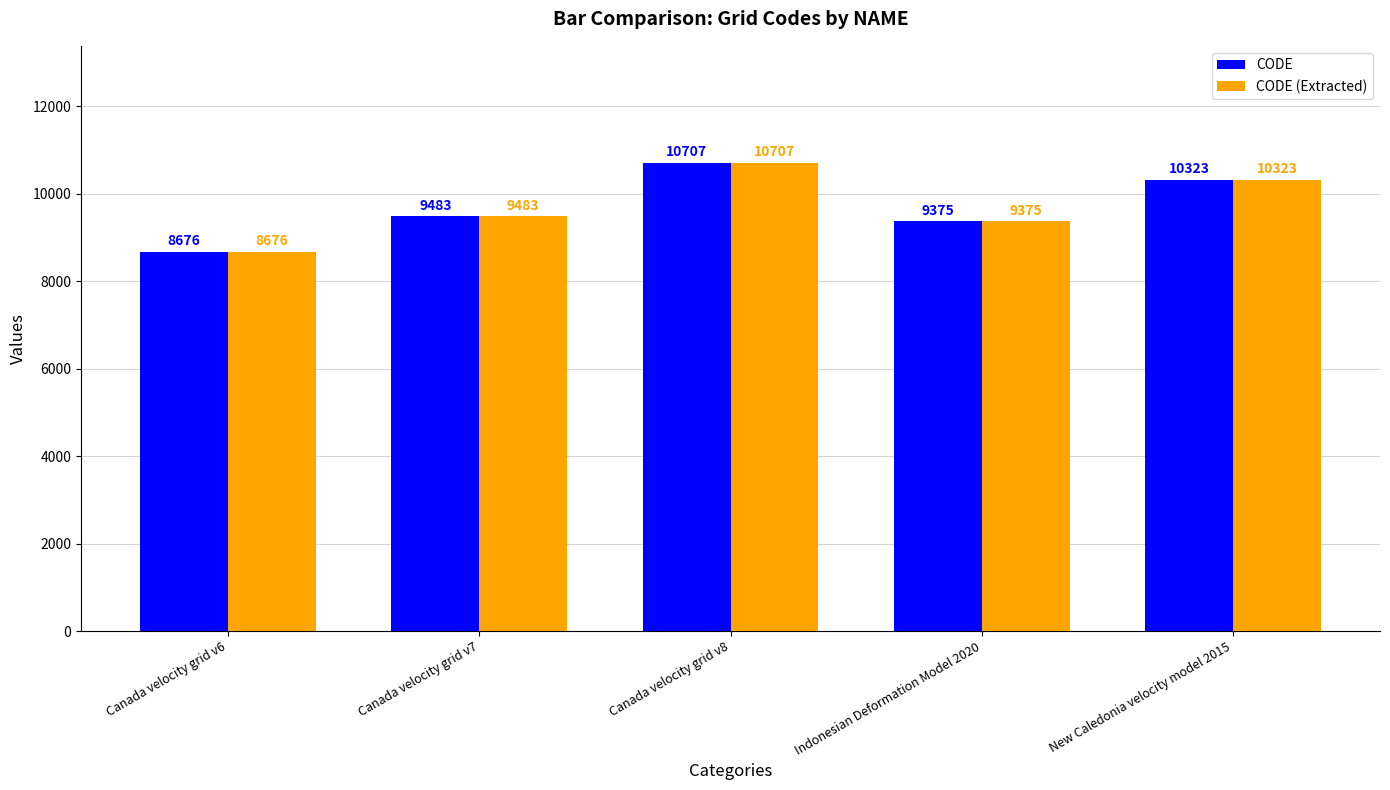

Which label corresponds to the smallest value in the chart?

Canada velocity grid v6